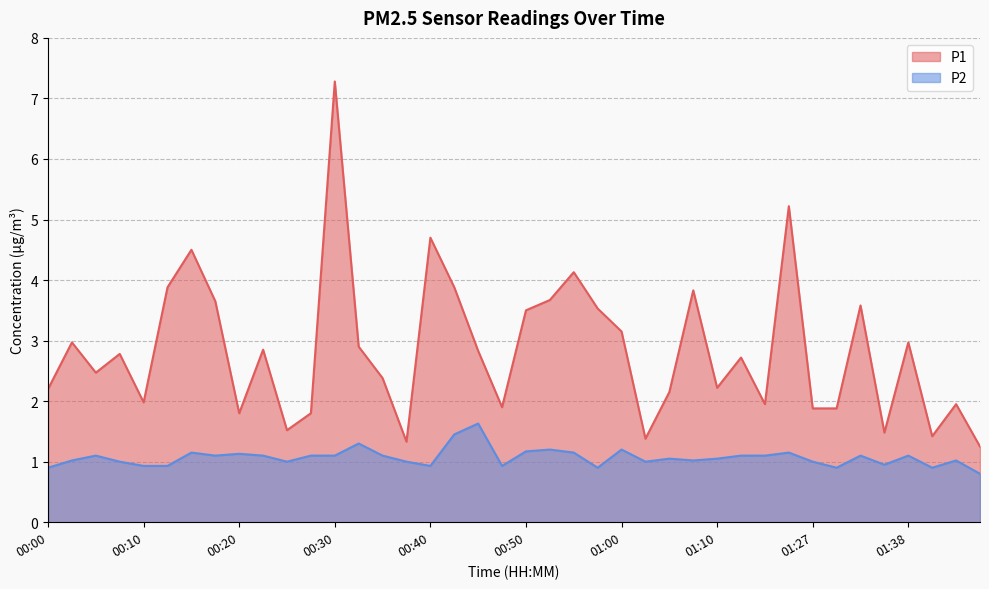

Reading left to right, what are all the values shown in this chart?

P1: 00:00=2.2	00:03=3.0	00:05=2.5	00:08=2.8	00:10=2.0	00:13=3.9	00:15=4.5	00:18=3.6	00:20=1.8	00:23=2.9	00:25=1.5	00:27=1.8	00:30=7.3	00:32=2.9	00:35=2.4	00:37=1.3	00:40=4.7	00:42=3.9	00:45=2.8	00:47=1.9	00:50=3.5	00:52=3.7	00:55=4.1	00:57=3.5	01:00=3.1	01:02=1.4	01:05=2.1	01:07=3.8	01:10=2.2	01:12=2.7	01:15=1.9	01:18=5.2	01:27=1.9	01:30=1.9	01:33=3.6	01:35=1.5	01:38=3.0	01:40=1.4	01:43=1.9	01:46=1.2
P2: 00:00=0.9	00:03=1.0	00:05=1.1	00:08=1.0	00:10=0.9	00:13=0.9	00:15=1.1	00:18=1.1	00:20=1.1	00:23=1.1	00:25=1.0	00:27=1.1	00:30=1.1	00:32=1.3	00:35=1.1	00:37=1.0	00:40=0.9	00:42=1.4	00:45=1.6	00:47=0.9	00:50=1.2	00:52=1.2	00:55=1.1	00:57=0.9	01:00=1.2	01:02=1.0	01:05=1.1	01:07=1.0	01:10=1.1	01:12=1.1	01:15=1.1	01:18=1.1	01:27=1.0	01:30=0.9	01:33=1.1	01:35=0.9	01:38=1.1	01:40=0.9	01:43=1.0	01:46=0.8